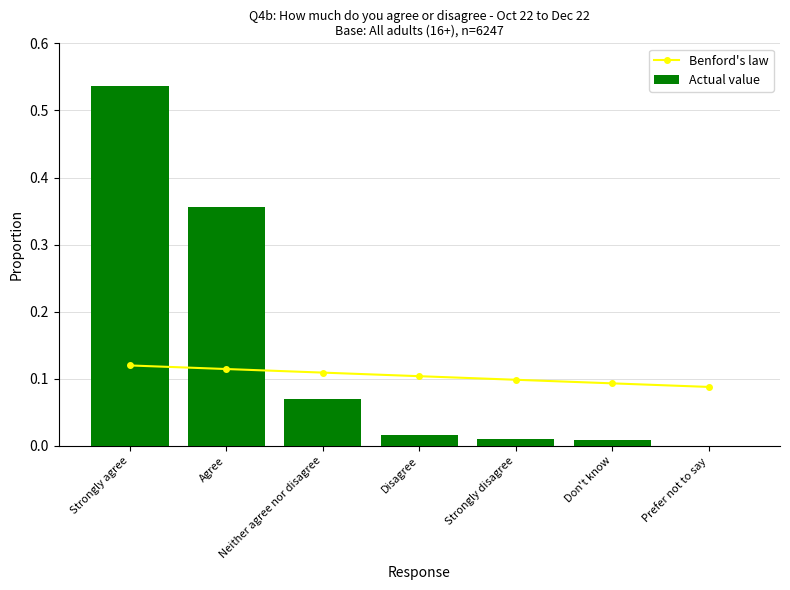

Rank the series by their maximum value, from highest to lowest.

Actual value, Benford's law